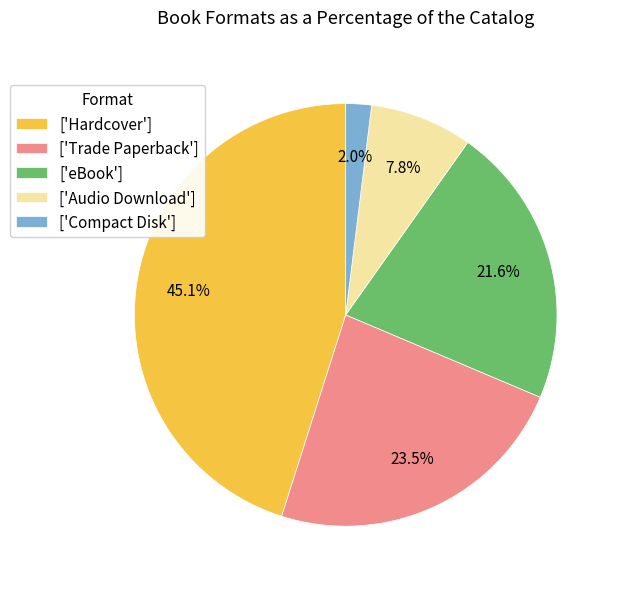

Between ['Hardcover'] and ['Trade Paperback'], which is larger?

['Hardcover']